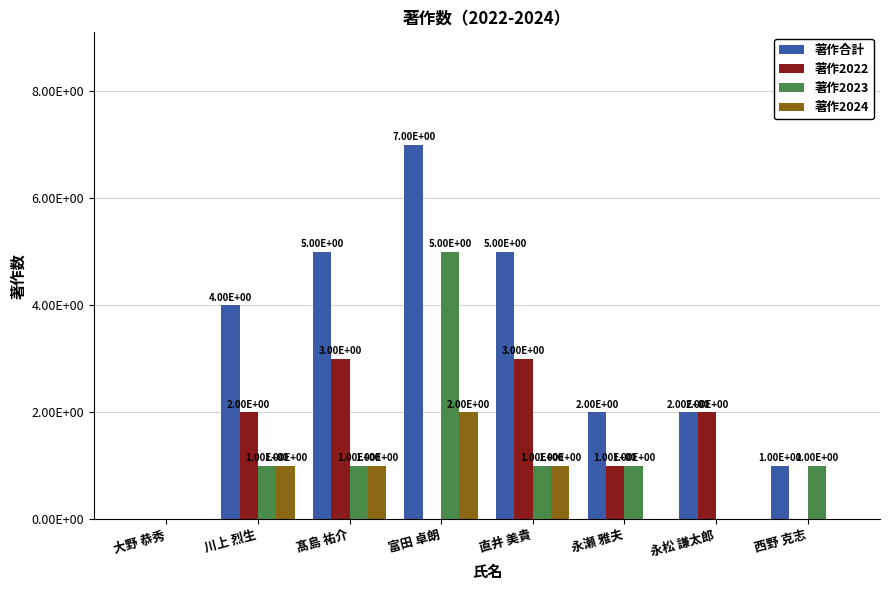

At which category is the sum across all series the highest?

富田 卓朗